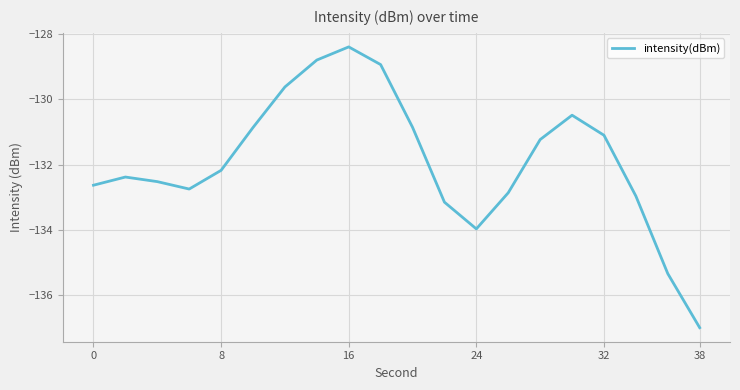

How many lines are shown in the chart?

1